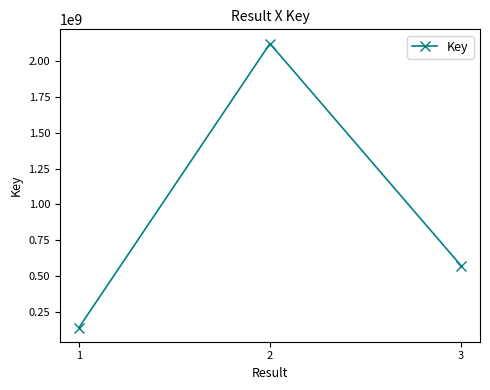

Rank the categories by value from lowest to highest.

1, 3, 2